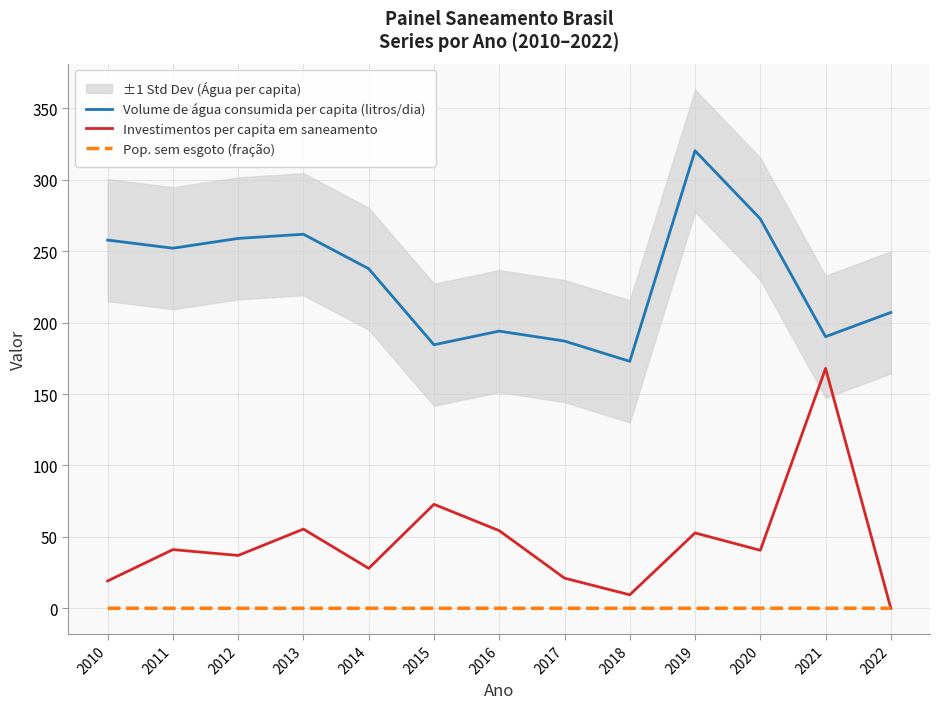

List the labels in order of Investimentos per capita em saneamento value, largest first.

2021, 2015, 2013, 2016, 2019, 2011, 2020, 2012, 2014, 2017, 2010, 2018, 2022